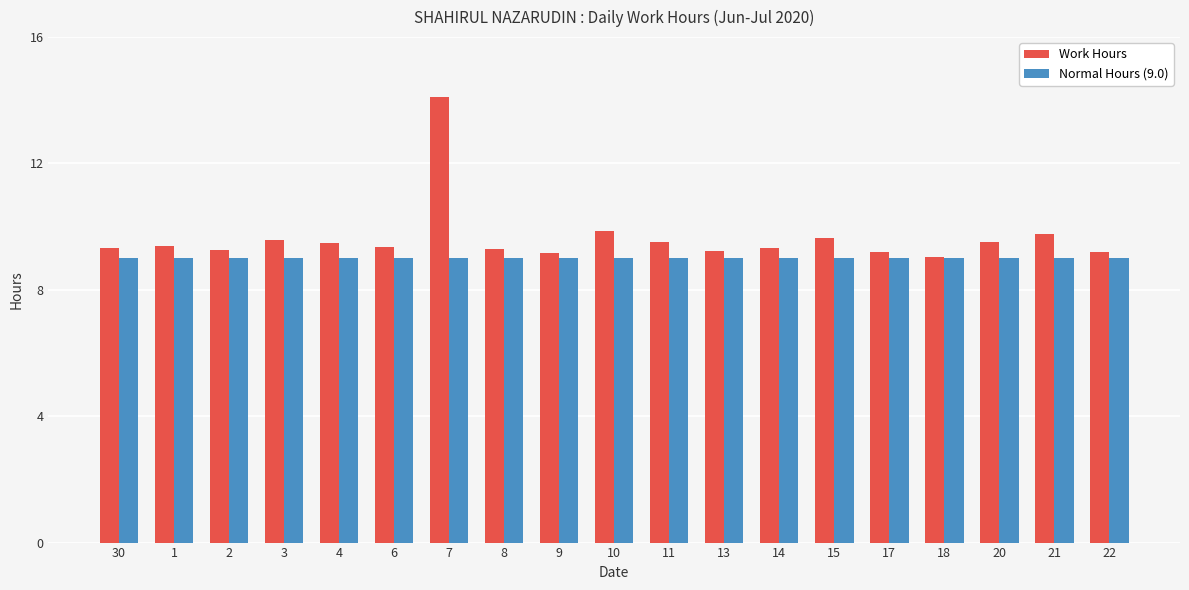

Rank the series by their maximum value, from highest to lowest.

Work Hours, Normal Hours (9.0)